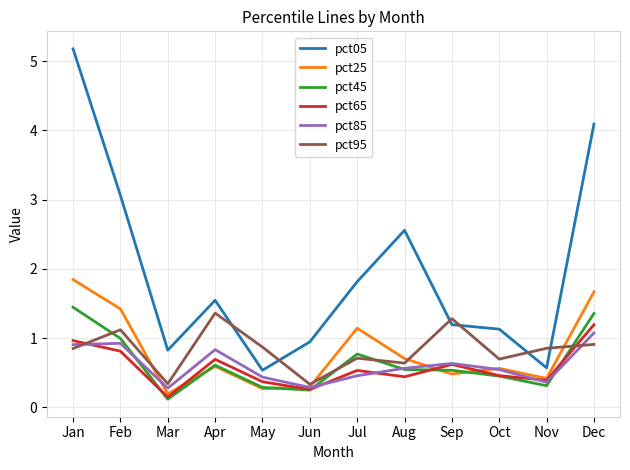

Where do pct25 and pct85 first cross each other?

Feb and Mar